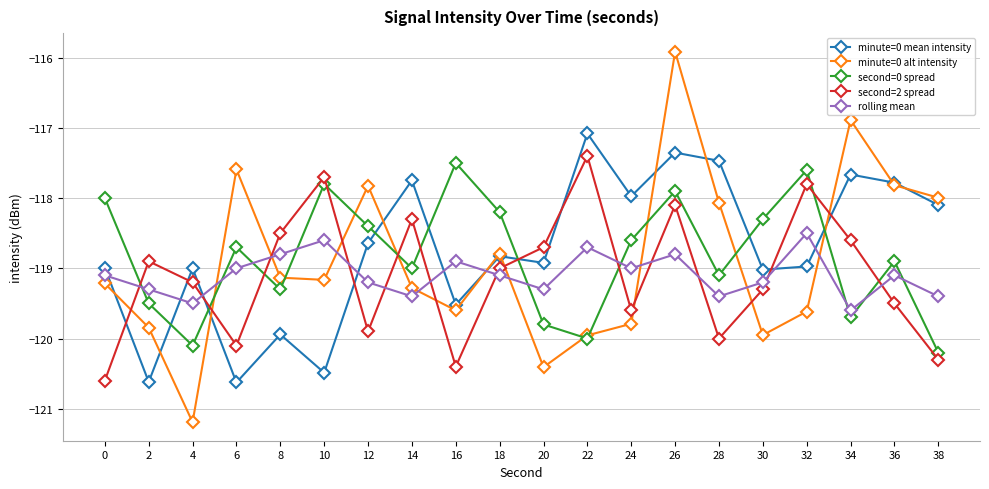

Where is minute=0 mean intensity nearest to the value -118?

24